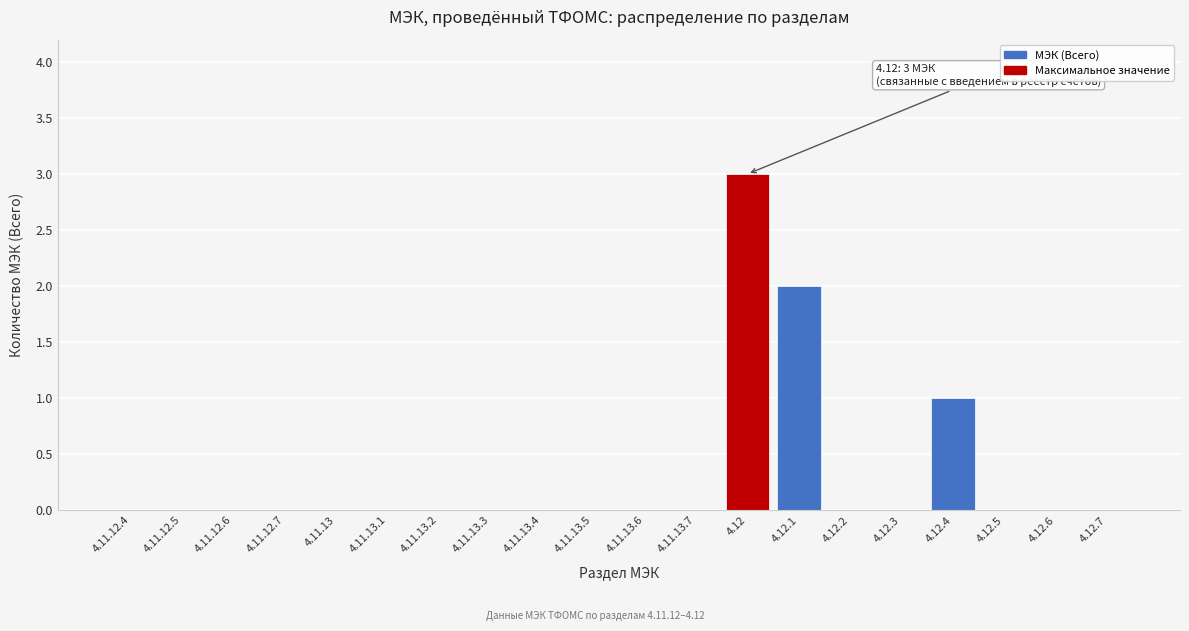

Reading right to left, list all the values displayed in this chart.

4.12.7=0	4.12.6=0	4.12.5=0	4.12.4=1	4.12.3=0	4.12.2=0	4.12.1=2	4.12=3	4.11.13.7=0	4.11.13.6=0	4.11.13.5=0	4.11.13.4=0	4.11.13.3=0	4.11.13.2=0	4.11.13.1=0	4.11.13=0	4.11.12.7=0	4.11.12.6=0	4.11.12.5=0	4.11.12.4=0